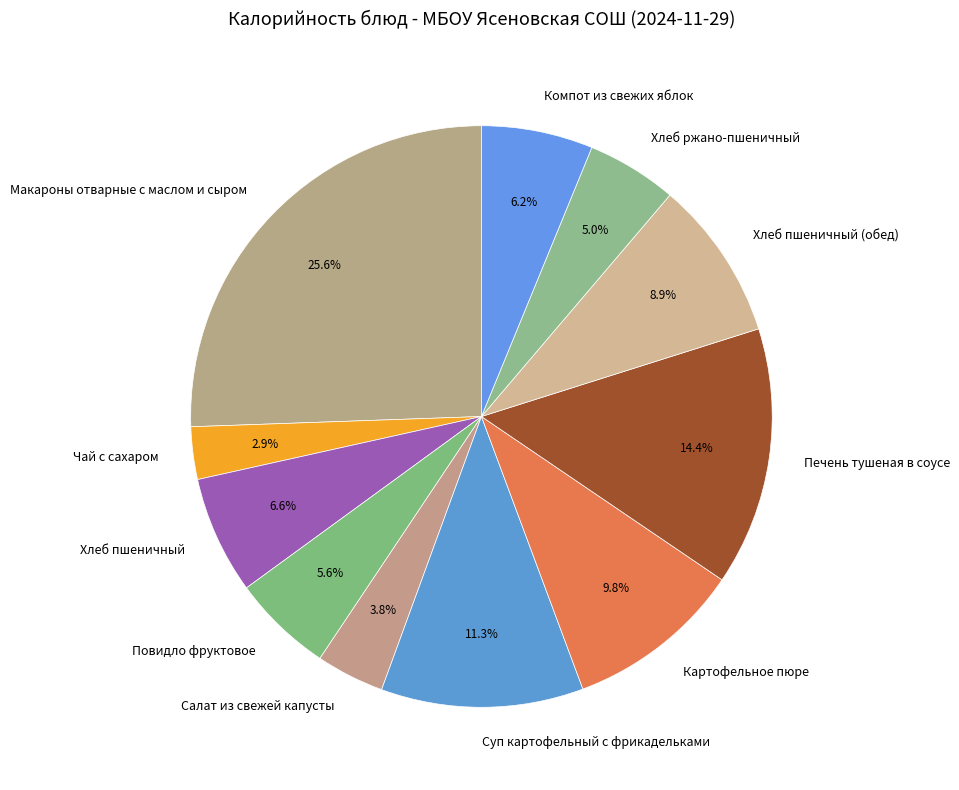

Between Салат из свежей капусты and Суп картофельный с фрикадельками, which is larger?

Суп картофельный с фрикадельками